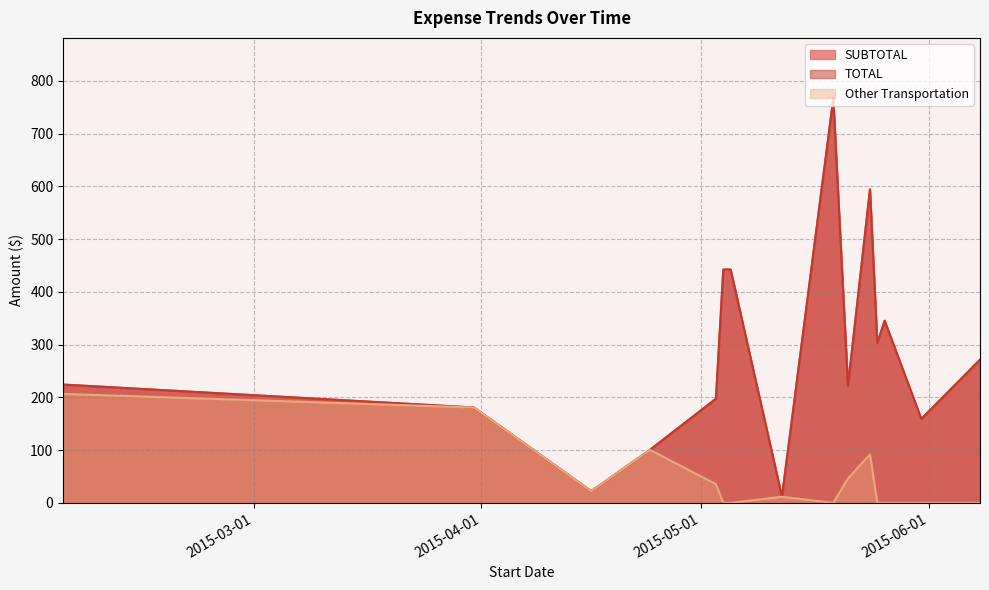

The value of Other Transportation at 2015-05-04 is 0.0. True or false?

True